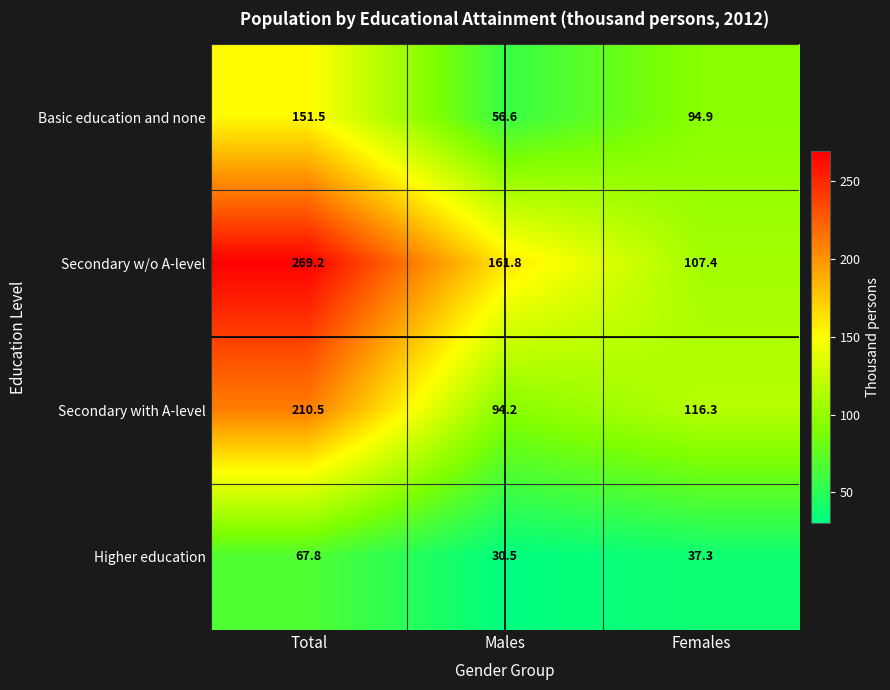

At which label does Higher education first exceed 37?

Total